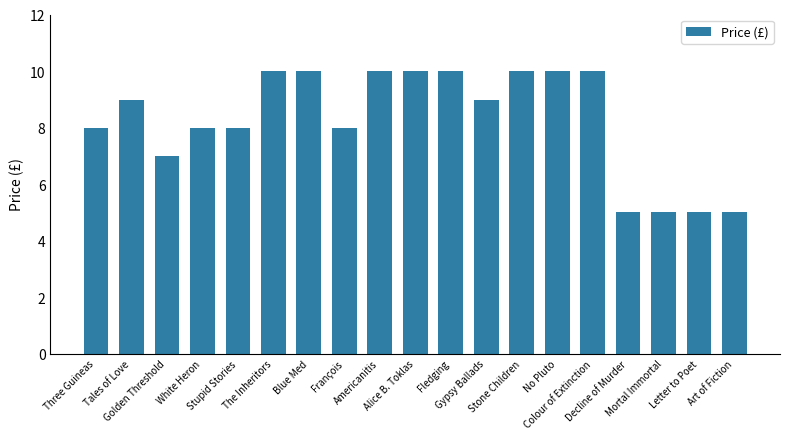

Between Fledging and Golden Threshold, which is larger?

Fledging